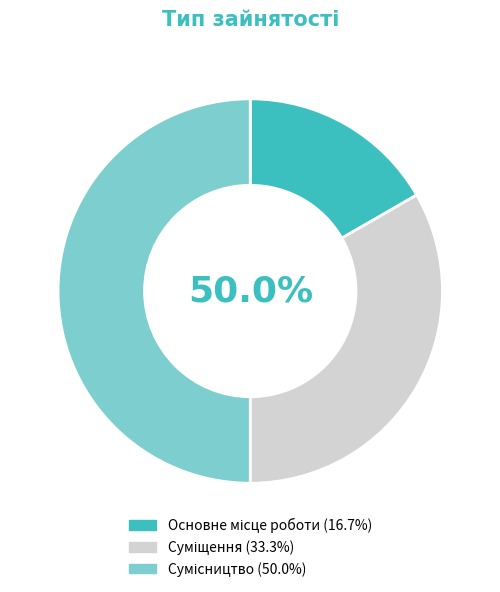

Combined, do Основне місце роботи and Суміщення account for over 50%?

No